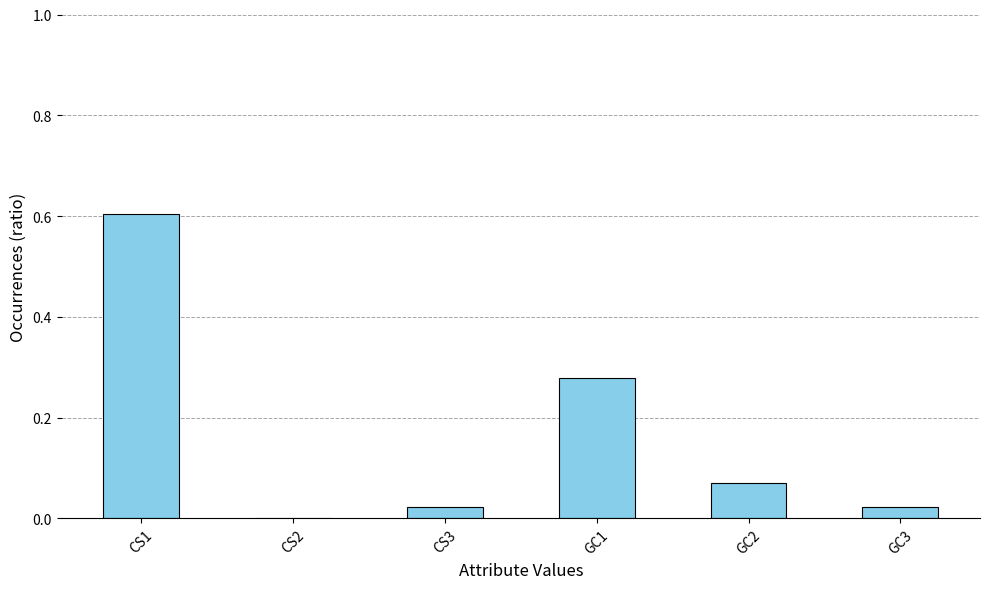

The chart shows a value of -0.3 at CS2. True or false?

False